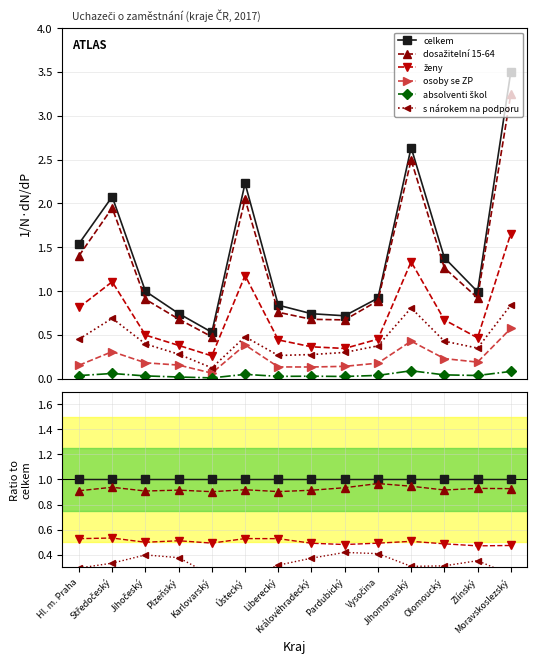

Reading left to right, transcribe all the data shown in this chart.

celkem: Hl. m. Praha=1.0	Středočeský=1.0	Jihočeský=1.0	Plzeňský=1.0	Karlovarský=1.0	Ústecký=1.0	Liberecký=1.0	Královéhradecký=1.0	Pardubický=1.0	Vysočina=1.0	Jihomoravský=1.0	Olomoucký=1.0	Zlínský=1.0	Moravskoslezský=1.0
dosažitelní 15-64: Hl. m. Praha=0.9	Středočeský=0.9	Jihočeský=0.9	Plzeňský=0.9	Karlovarský=0.9	Ústecký=0.9	Liberecký=0.9	Královéhradecký=0.9	Pardubický=0.9	Vysočina=1.0	Jihomoravský=0.9	Olomoucký=0.9	Zlínský=0.9	Moravskoslezský=0.9
ženy: Hl. m. Praha=0.5	Středočeský=0.5	Jihočeský=0.5	Plzeňský=0.5	Karlovarský=0.5	Ústecký=0.5	Liberecký=0.5	Královéhradecký=0.5	Pardubický=0.5	Vysočina=0.5	Jihomoravský=0.5	Olomoucký=0.5	Zlínský=0.5	Moravskoslezský=0.5
osoby se ZP: Hl. m. Praha=0.1	Středočeský=0.1	Jihočeský=0.2	Plzeňský=0.2	Karlovarský=0.1	Ústecký=0.2	Liberecký=0.2	Královéhradecký=0.2	Pardubický=0.2	Vysočina=0.2	Jihomoravský=0.2	Olomoucký=0.2	Zlínský=0.2	Moravskoslezský=0.2
absolventi škol: Hl. m. Praha=0.0	Středočeský=0.0	Jihočeský=0.0	Plzeňský=0.0	Karlovarský=0.0	Ústecký=0.0	Liberecký=0.0	Královéhradecký=0.0	Pardubický=0.0	Vysočina=0.0	Jihomoravský=0.0	Olomoucký=0.0	Zlínský=0.0	Moravskoslezský=0.0
s nárokem na podporu: Hl. m. Praha=0.3	Středočeský=0.3	Jihočeský=0.4	Plzeňský=0.4	Karlovarský=0.2	Ústecký=0.2	Liberecký=0.3	Královéhradecký=0.4	Pardubický=0.4	Vysočina=0.4	Jihomoravský=0.3	Olomoucký=0.3	Zlínský=0.4	Moravskoslezský=0.2